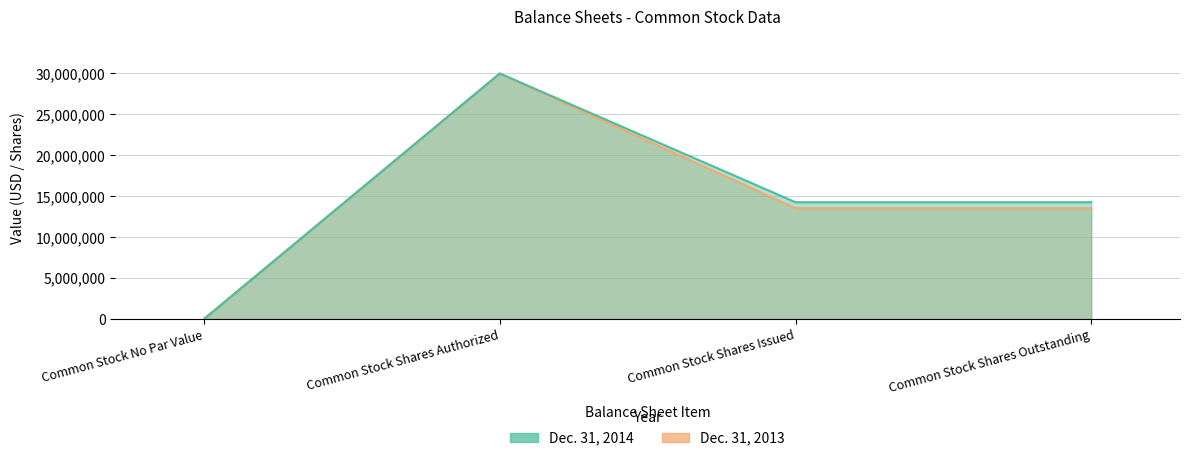

The Dec. 31, 2013 series shows -16418521 at Common Stock No Par Value. True or false?

False